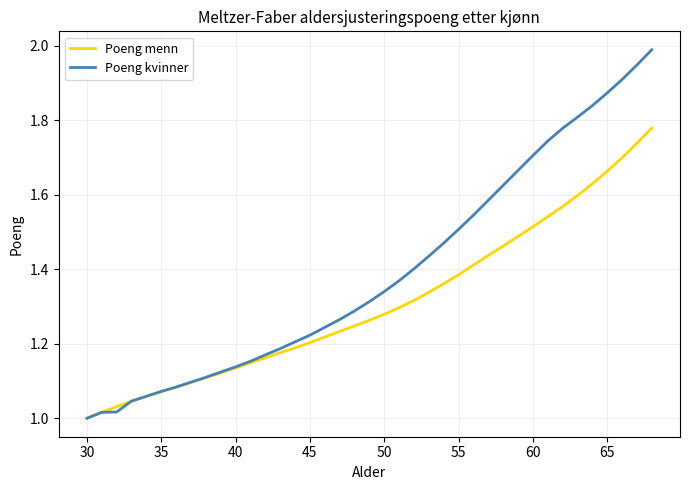

Which series has the largest total across all categories?

Poeng kvinner